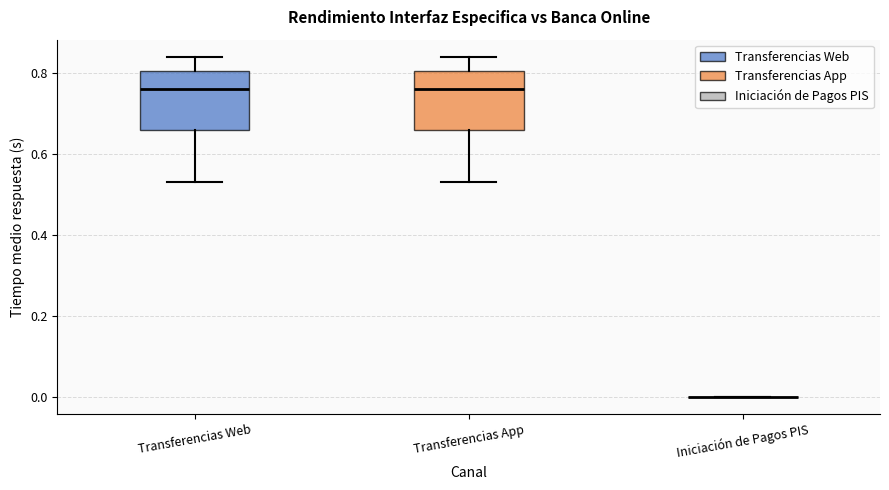

Reading left to right, read every box against the y-axis: the position of its median line, the range the box covers, and the ends of its whiskers. The values are not printed on the chart, so give them approximately, as read against the axis.

Transferencias Web: median 0.76, box 0.66 to 0.80, whiskers 0.54 to 0.84
Transferencias App: median 0.76, box 0.66 to 0.80, whiskers 0.54 to 0.84
Iniciación de Pagos PIS: box collapsed to a line at 0.00, whiskers 0.00 to 0.00